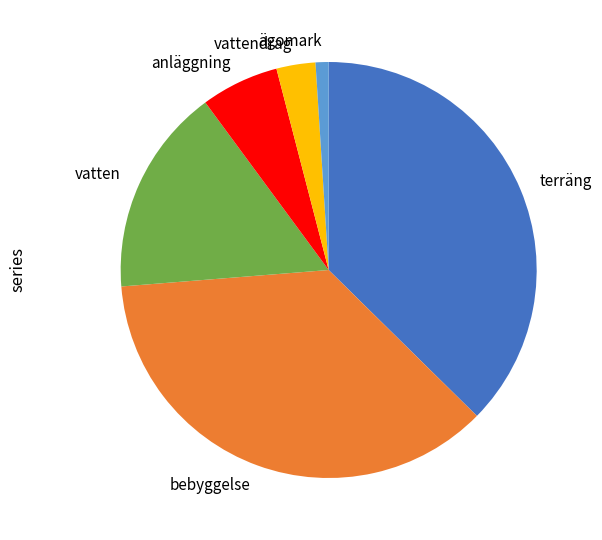

The anläggning slice represents 1% of the pie. True or false?

False